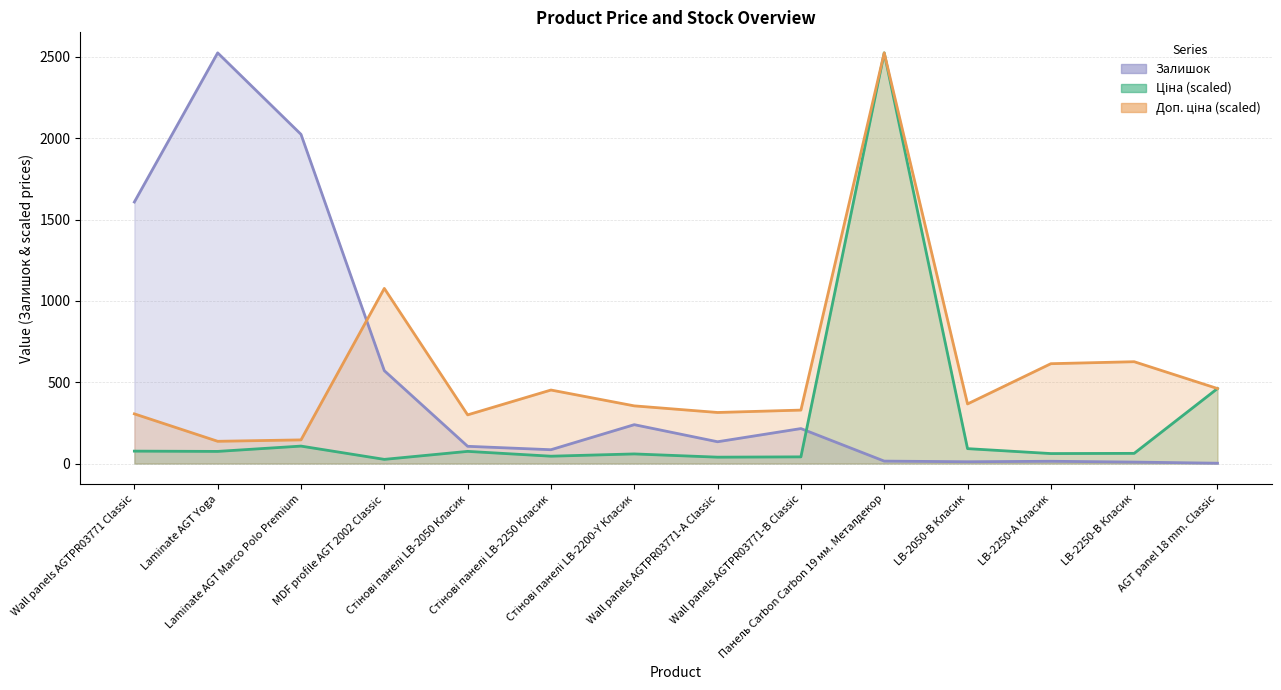

Where does the Доп. ціна series first go above 366?

MDF profile AGT 2002 Classic